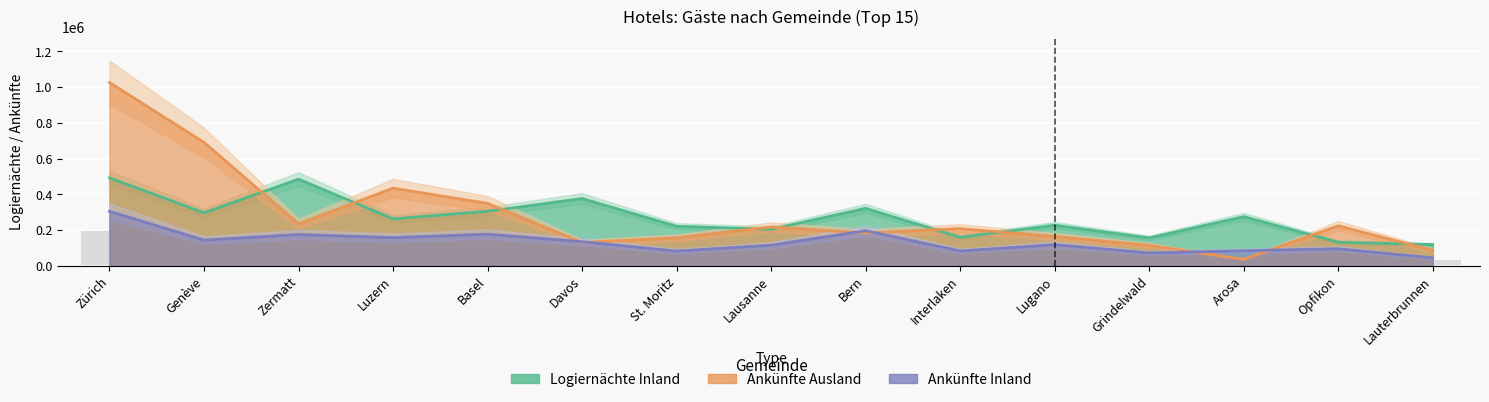

What position from the left is Luzern?

4